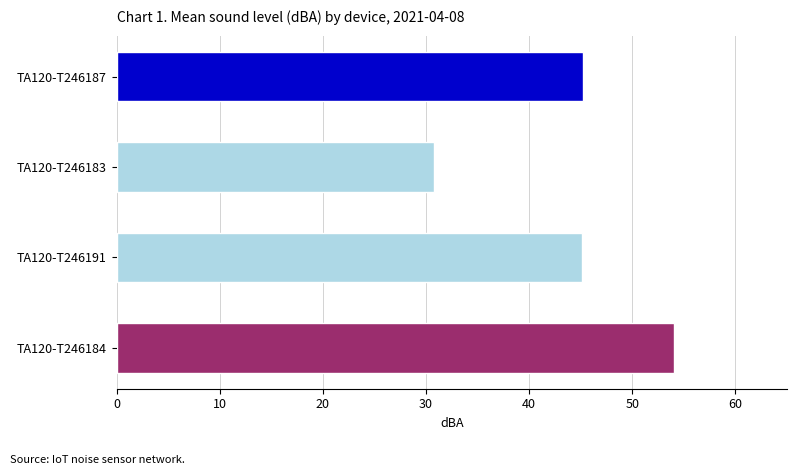

What is the difference between the maximum and second lowest values?

8.9